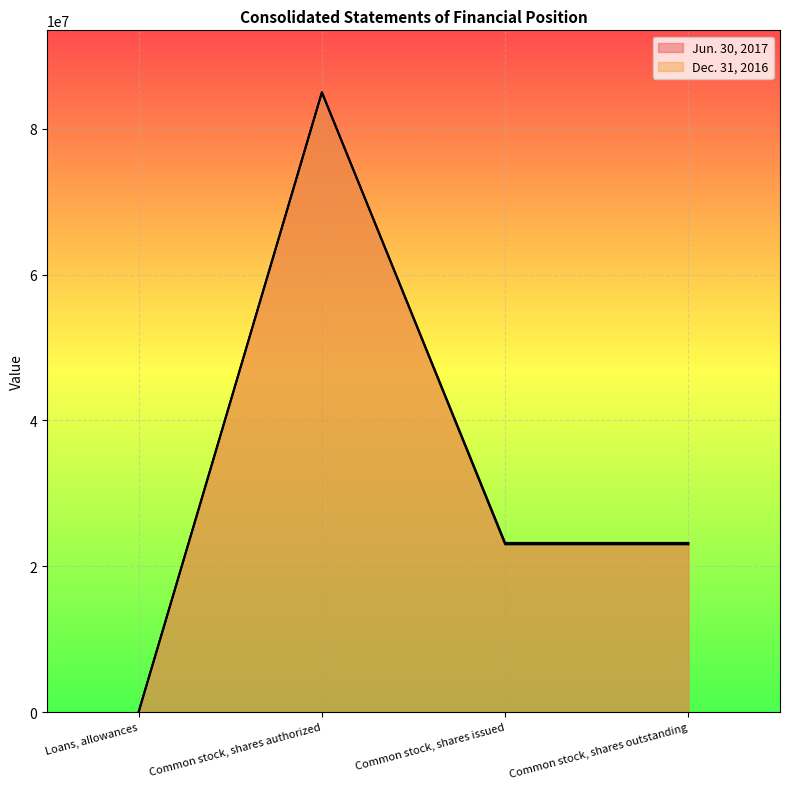

What is the difference between the maximum and minimum values in the Dec. 31, 2016 series?

84983199